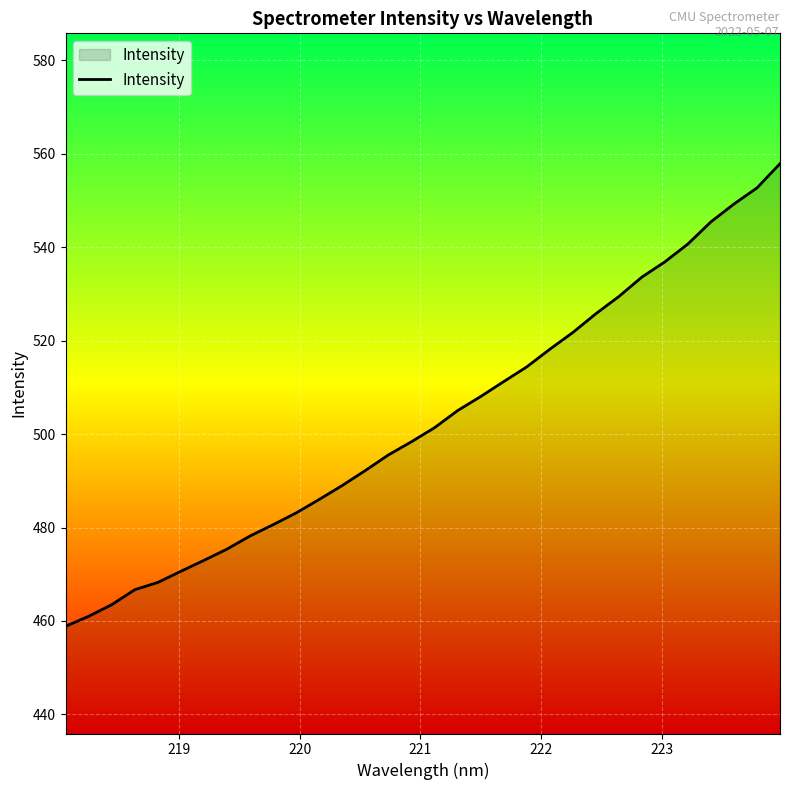

What is the smallest value displayed?

458.9